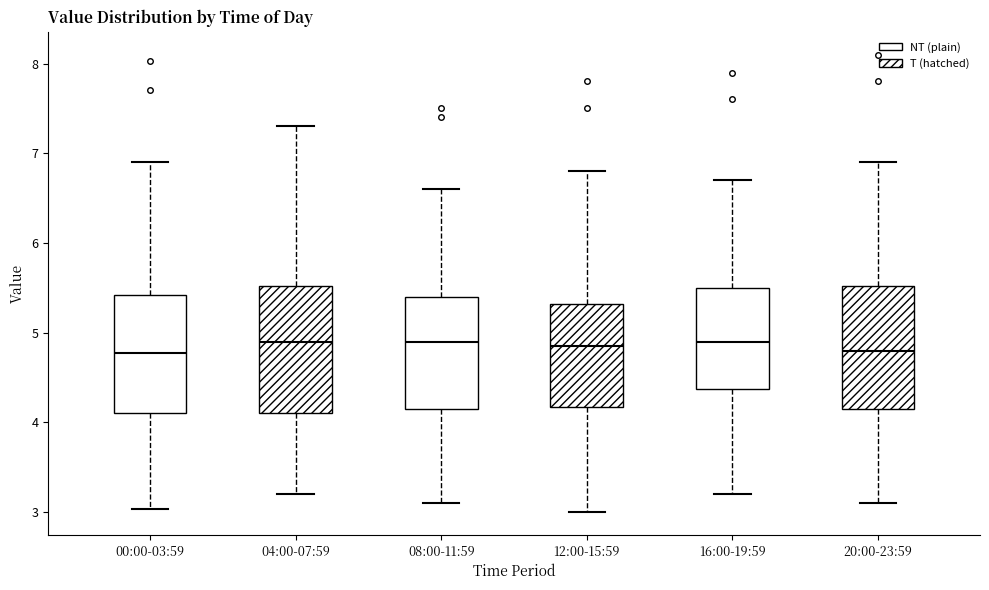

Reading left to right, read every box against the y-axis: the position of its median line, the range the box covers, and the ends of its whiskers. The values are not printed on the chart, so give them approximately, as read against the axis.

00:00-03:59: median 4.8, box 4.1 to 5.4, whiskers 3.0 to 6.9
04:00-07:59: median 4.9, box 4.1 to 5.5, whiskers 3.2 to 7.3
08:00-11:59: median 4.9, box 4.2 to 5.4, whiskers 3.1 to 6.6
12:00-15:59: median 4.9, box 4.2 to 5.3, whiskers 3.0 to 6.8
16:00-19:59: median 4.9, box 4.4 to 5.5, whiskers 3.2 to 6.7
20:00-23:59: median 4.8, box 4.2 to 5.5, whiskers 3.1 to 6.9